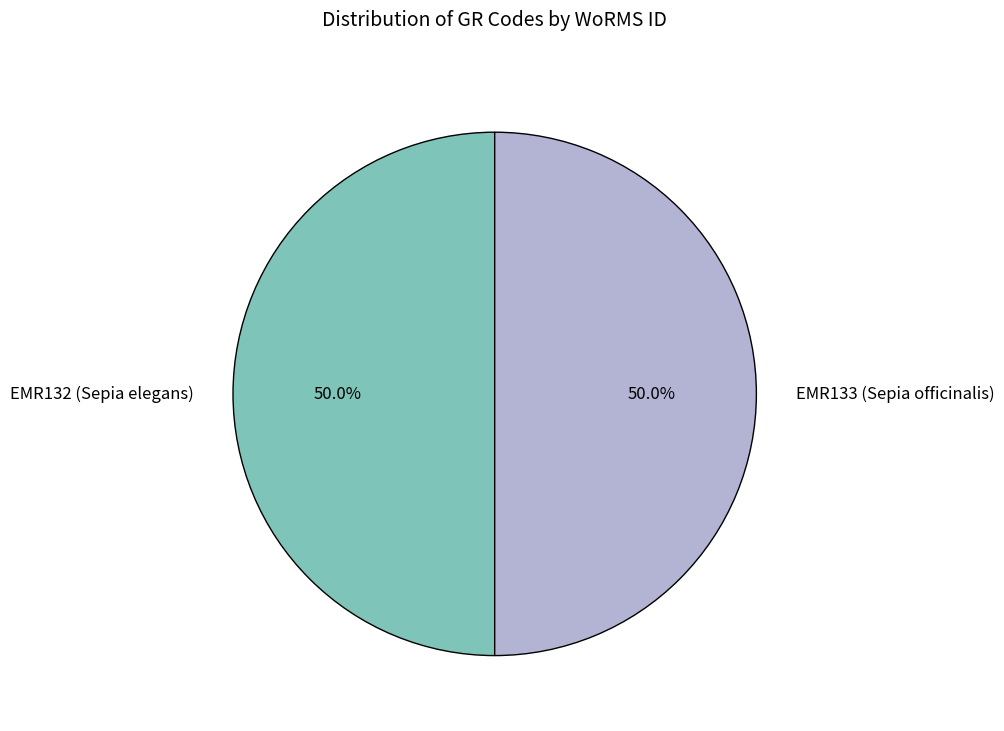

True or false: EMR132 (Sepia elegans) accounts for 50% of the total.

True